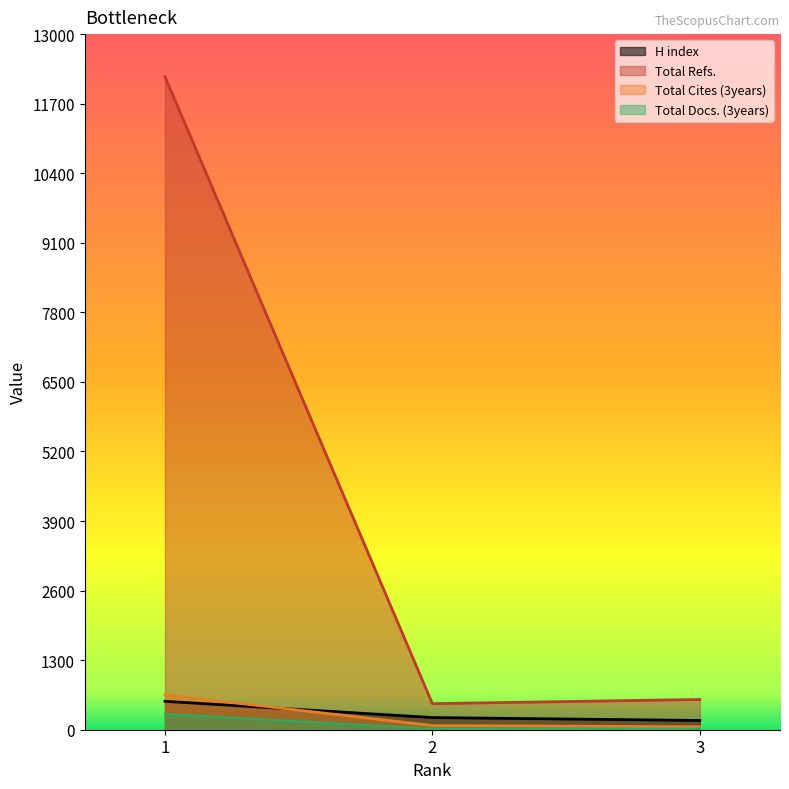

The value of Total Docs. (3years) at 2 is 25. True or false?

False